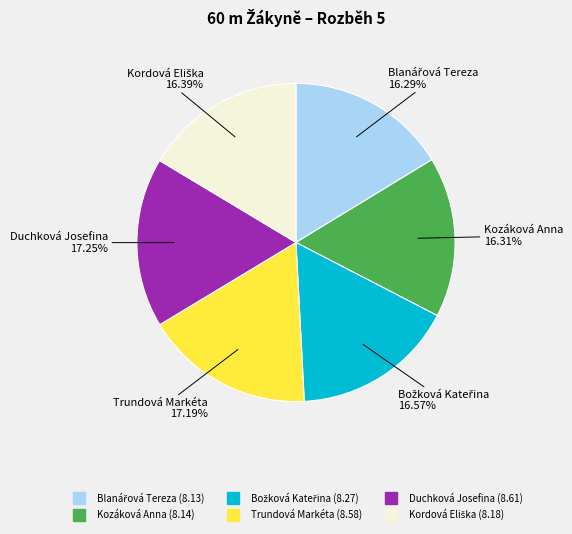

Approximately how many times larger is the value at Kozáková Anna compared to Duchková Josefina?

0.9